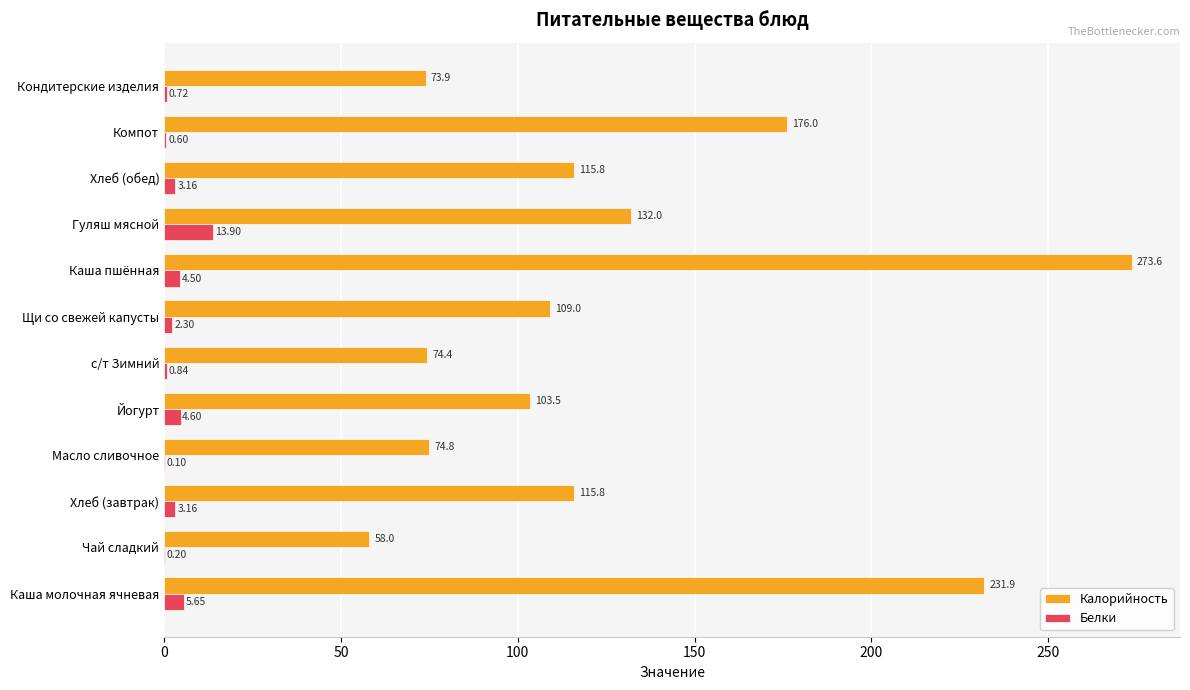

Which category has the highest value across all series?

Каша пшённая